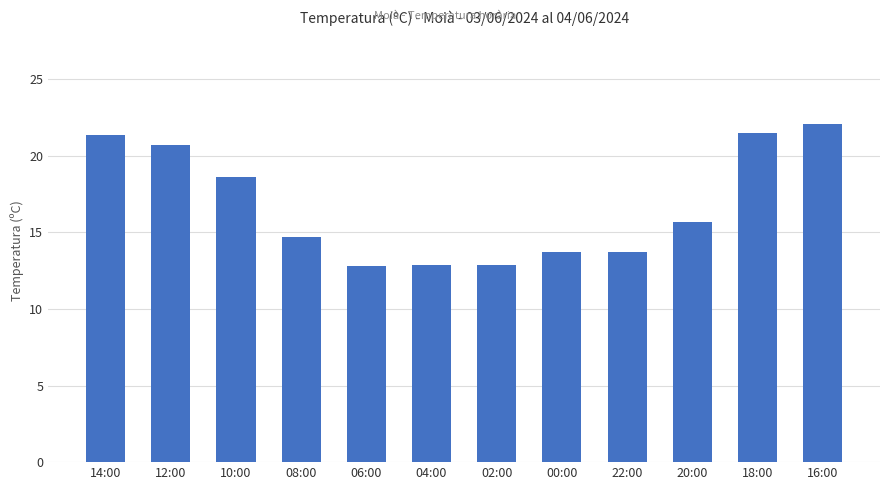

At which label does the data first exceed 15?

14:00